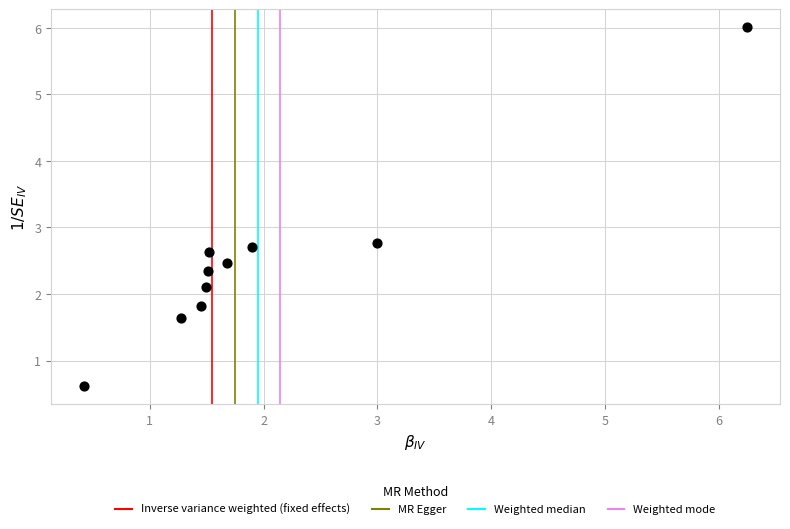

What Y value in the scatter plot is closest to 3?

2.8